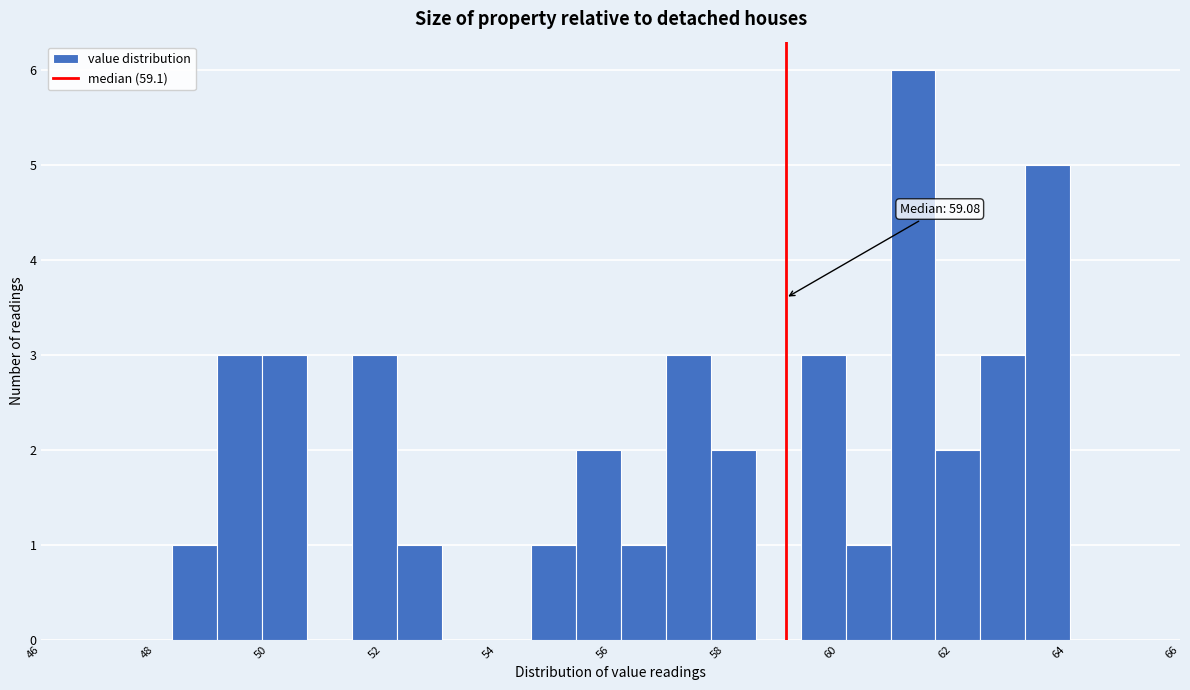

Read against the x-axis, roughly where is the centre of the tallest bar?

61.4